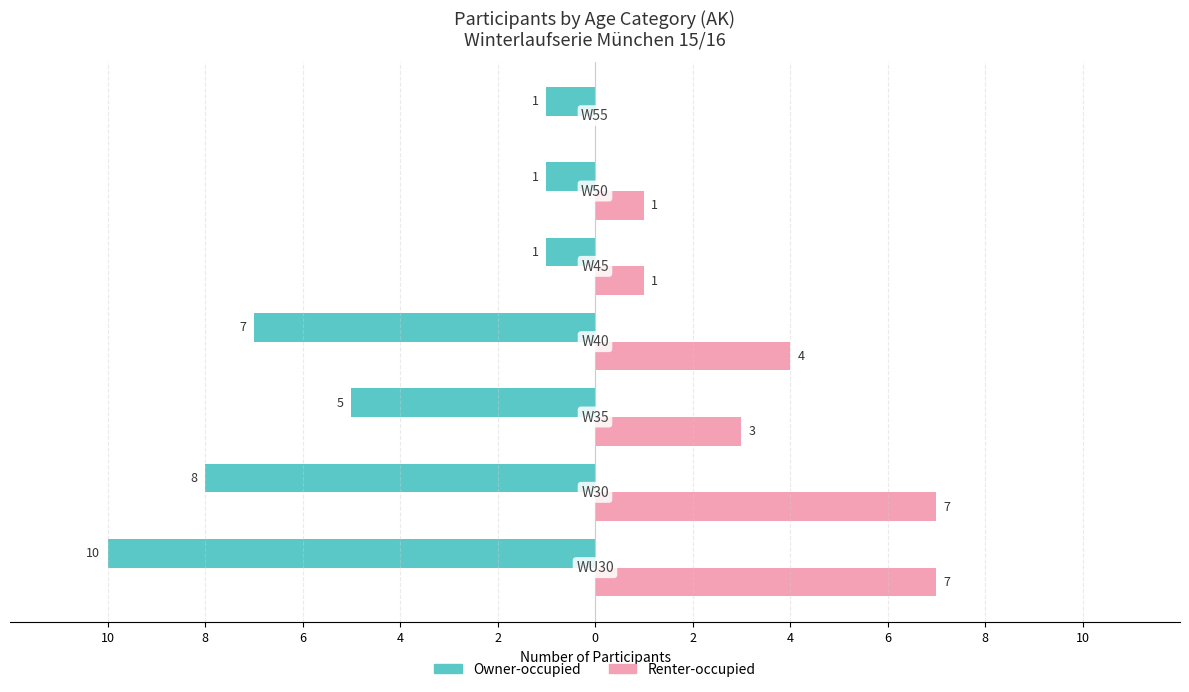

What are all the series names shown in the legend?

Owner-occupied, Renter-occupied